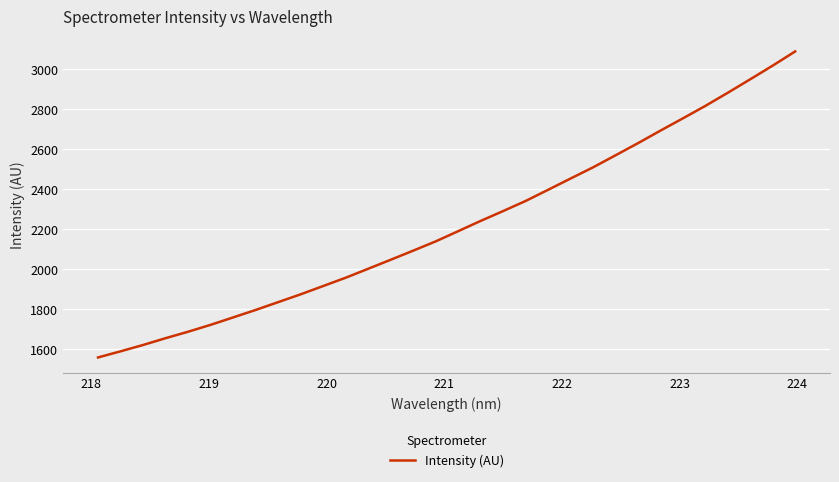

What is the difference between the maximum and minimum values?

1529.4